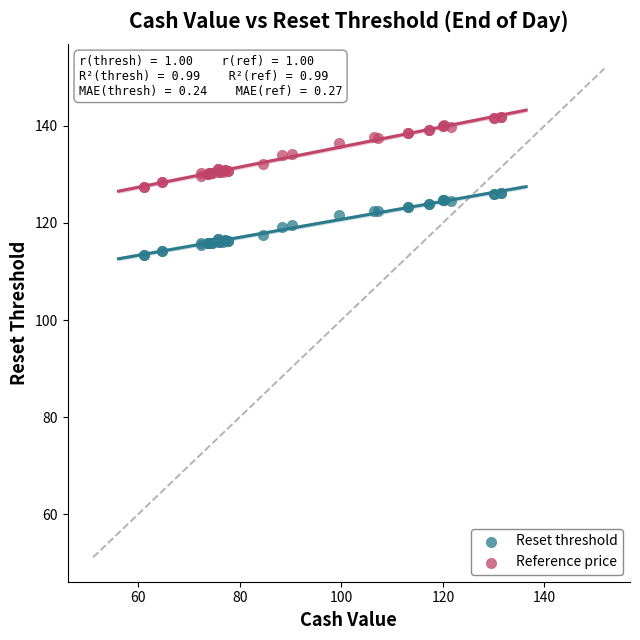

Which series contains the highest Y value?

Reference price